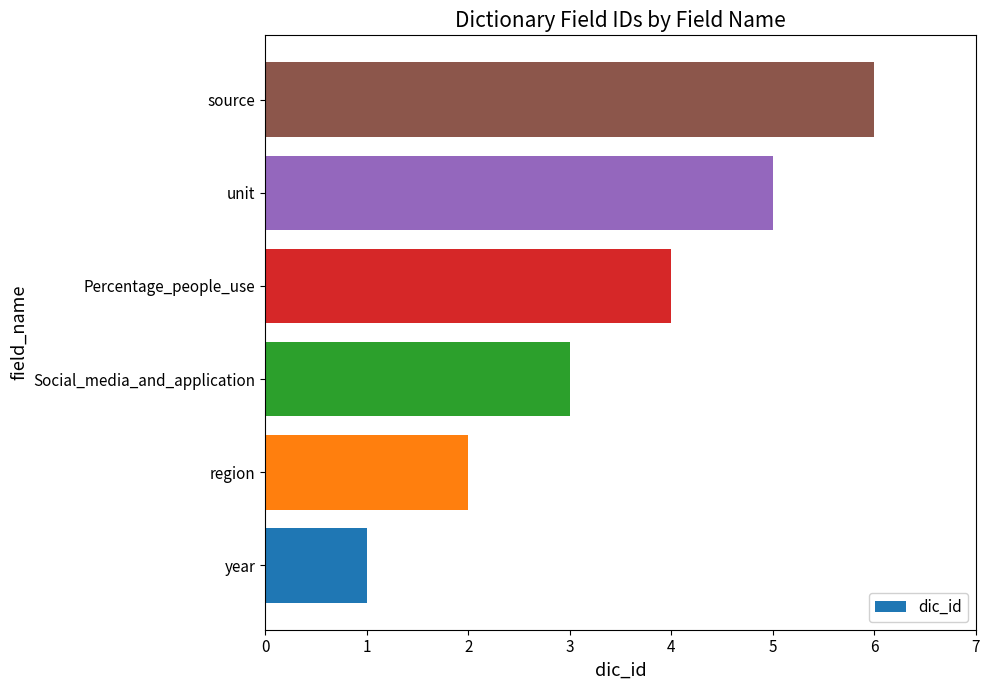

Rank the categories by value from highest to lowest.

source, unit, Percentage_people_use, Social_media_and_application, region, year